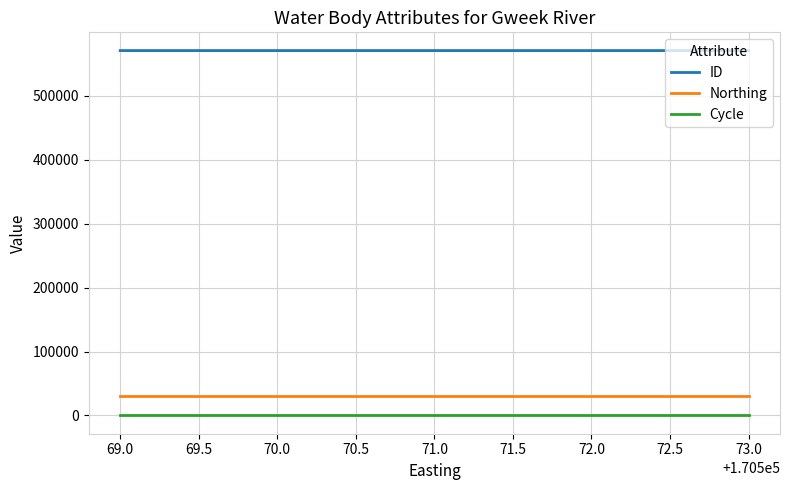

Count the number of data series in this chart.

3